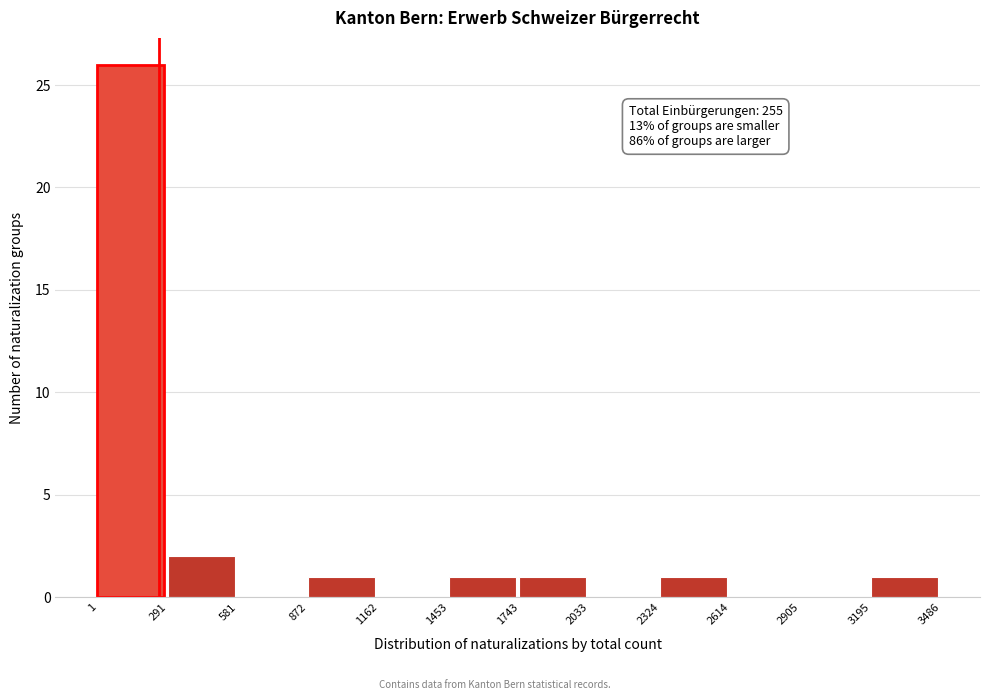

Over which range of the x-axis is the bar tallest?

1 to 291